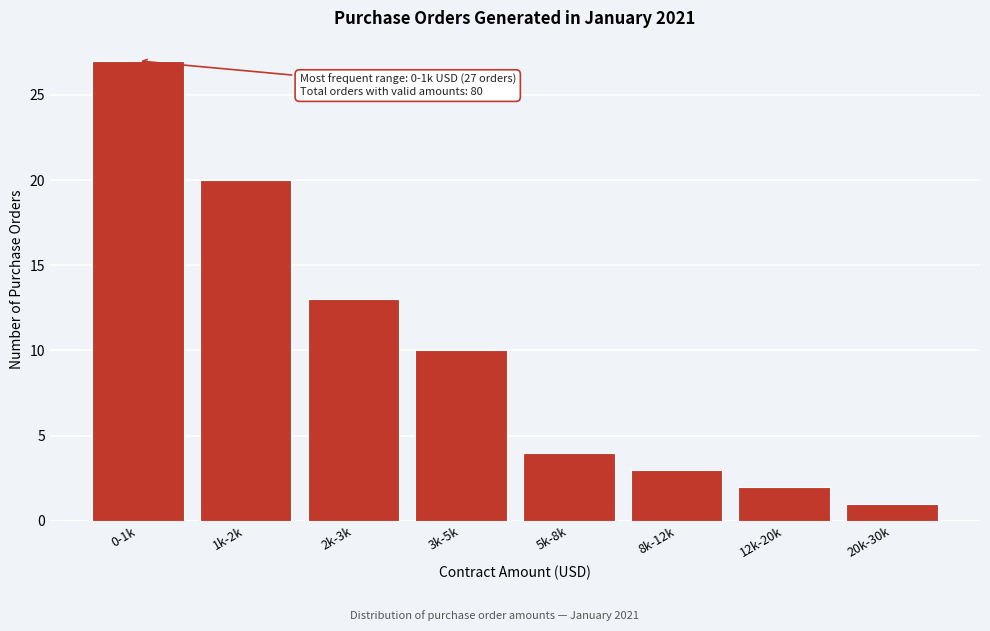

Reading left to right, extract all data points from this chart.

27	20	13	10	4	3	2	1